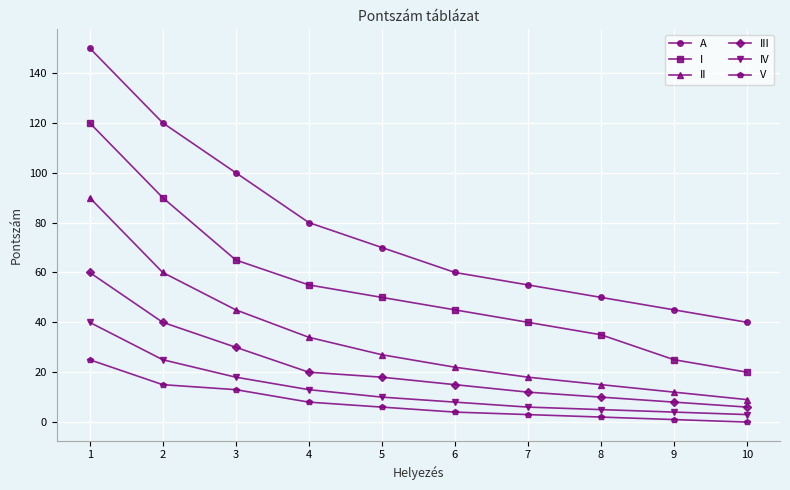

Is this an area chart (filled region under the line)?

No